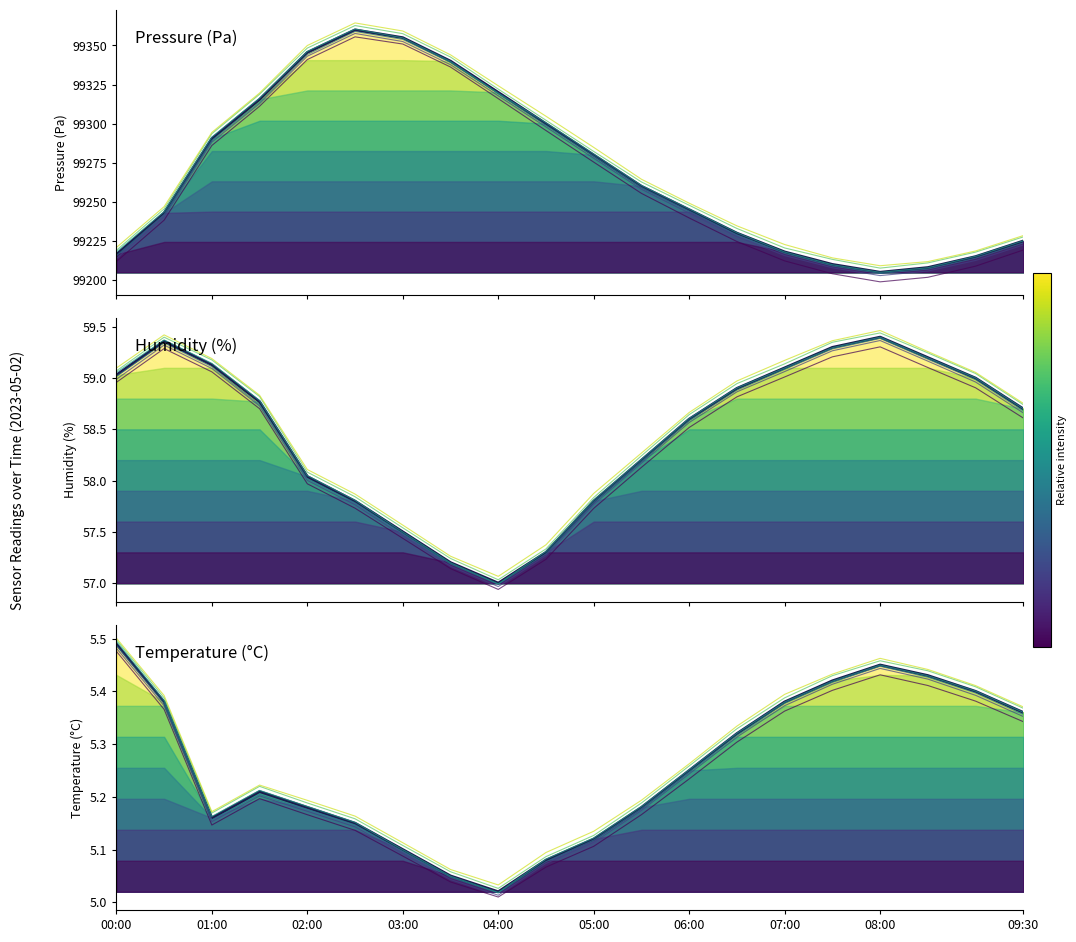

What are all the series names shown in the legend?

pressure, humidity, temperature